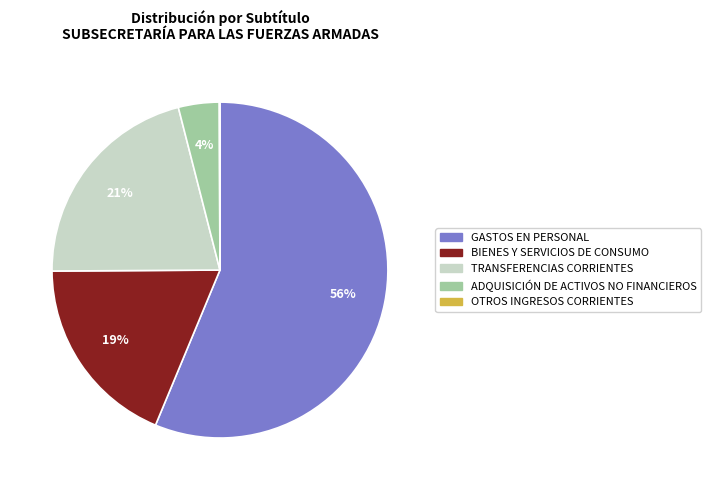

Is it true that BIENES Y SERVICIOS DE CONSUMO is 19% of the pie?

True